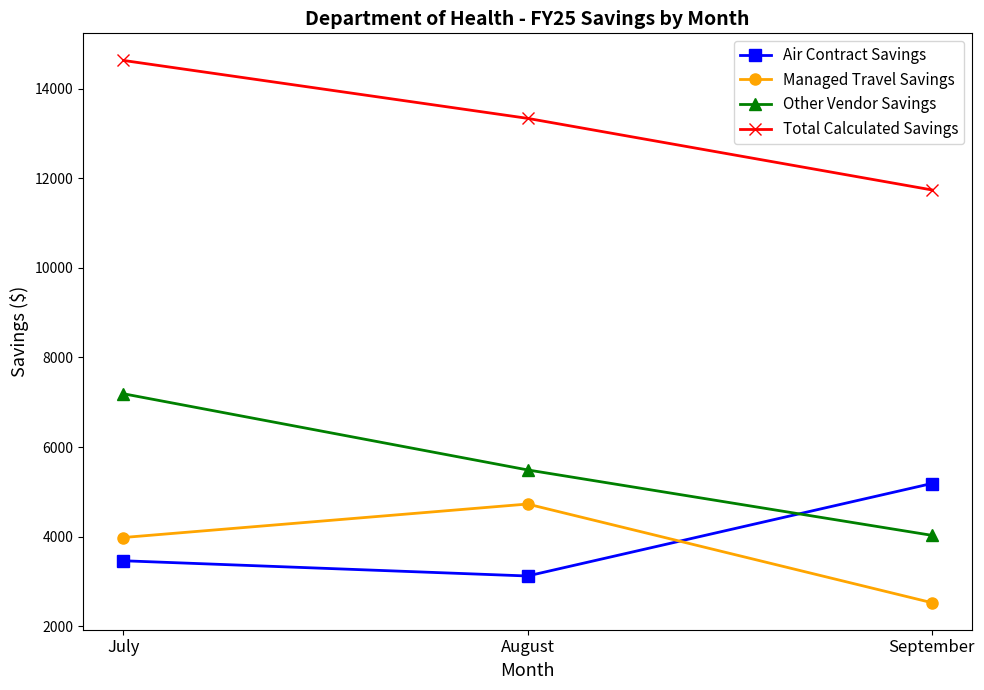

What is the smallest value displayed?

2527.0